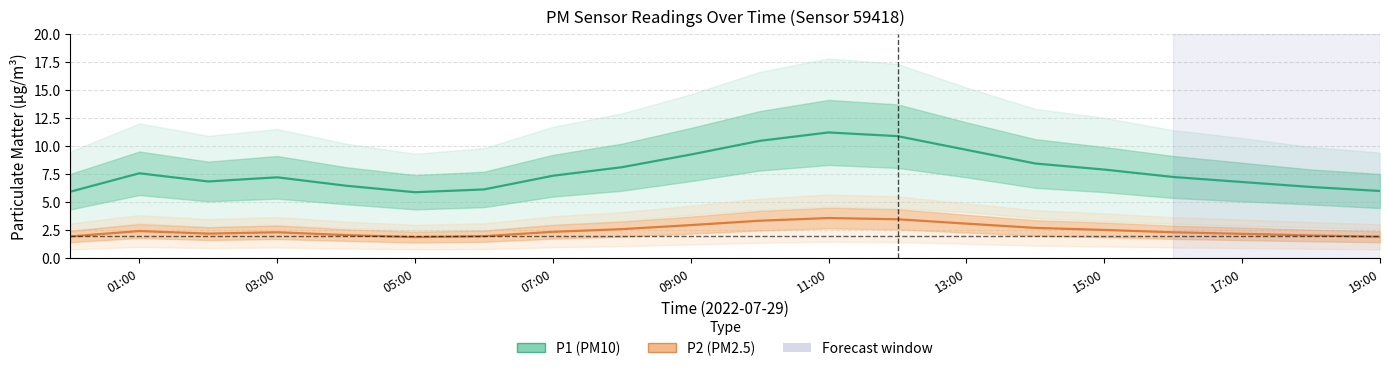

At which category does the chart reach its minimum across all series?

05:00